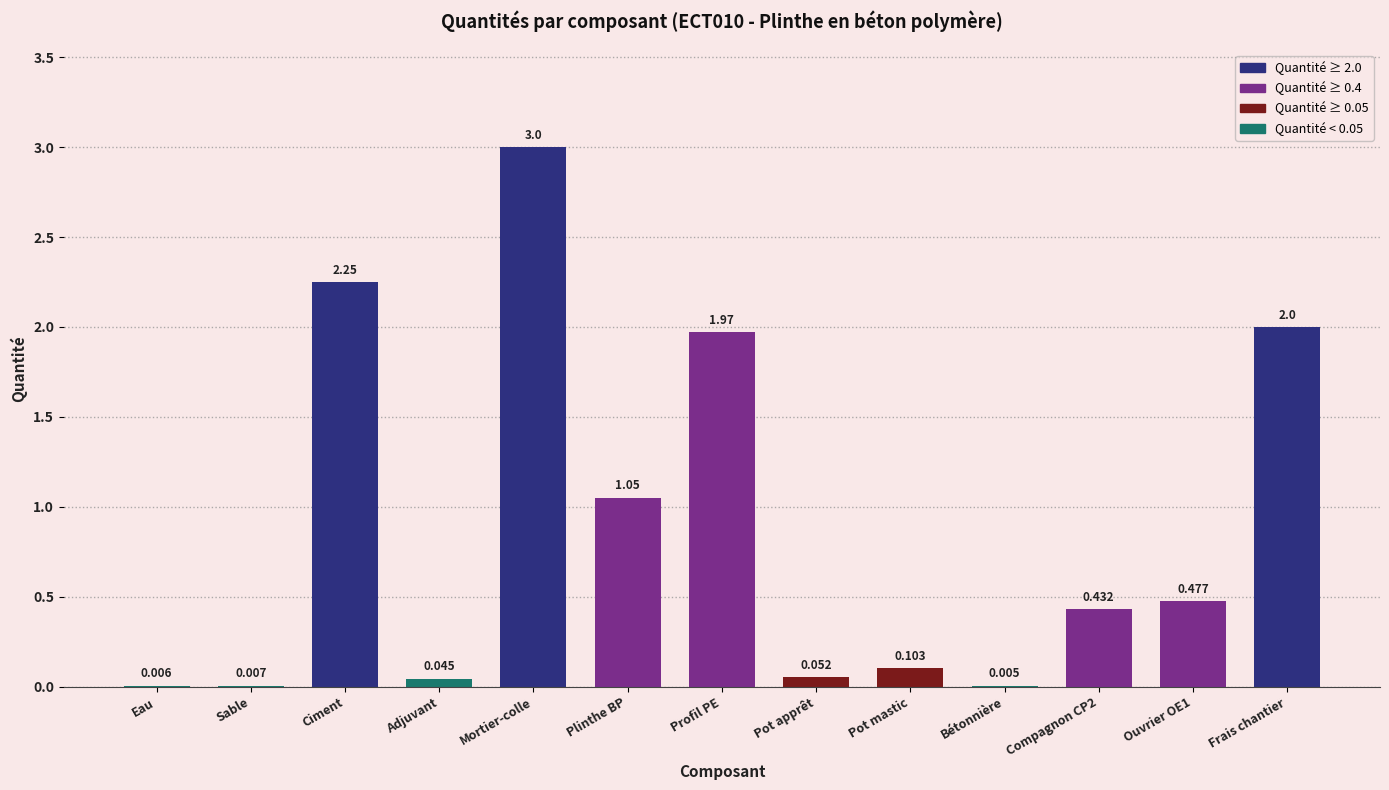

Which label corresponds to the largest value in the chart?

Mortier-colle